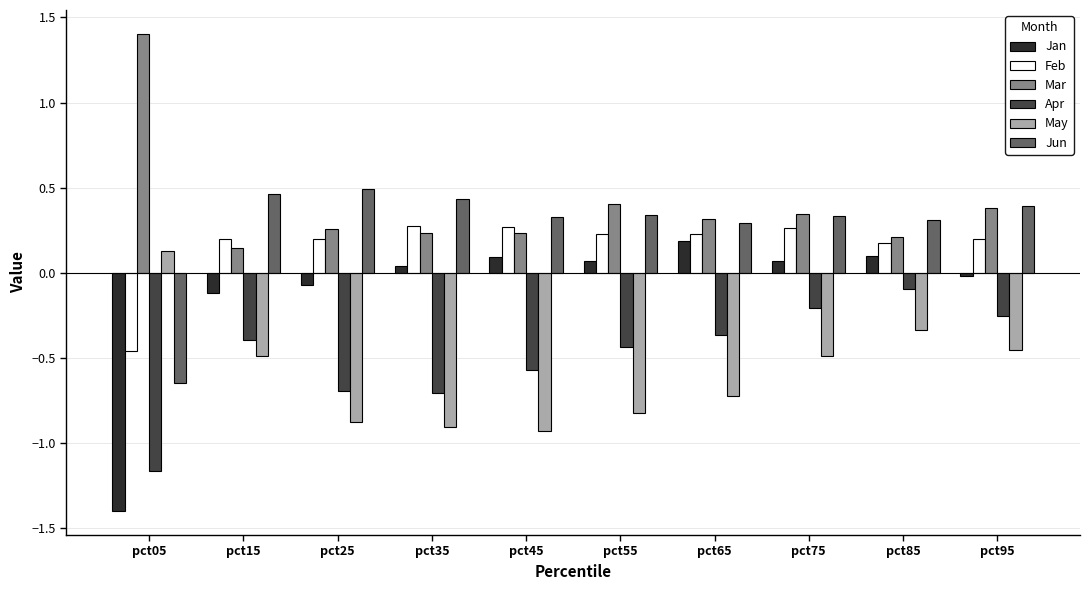

What are all the series names shown in the legend?

Jan, Feb, Mar, Apr, May, Jun